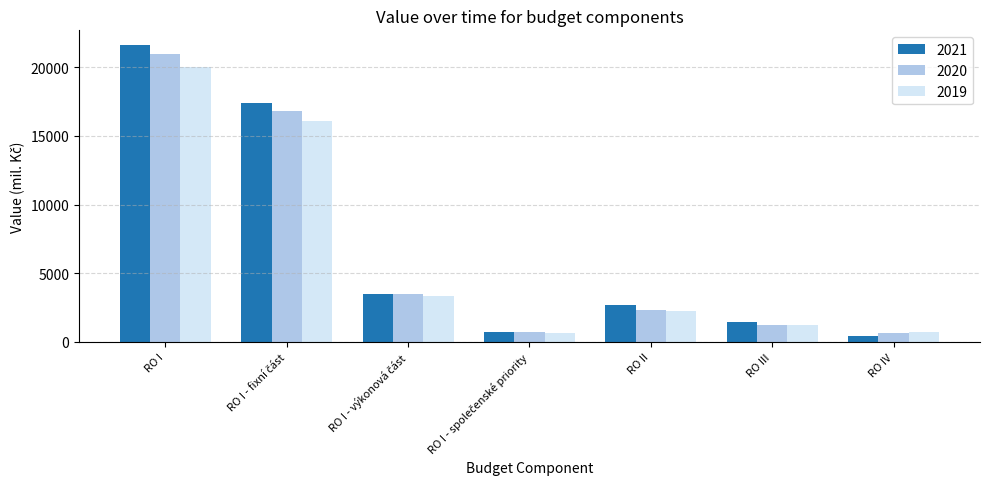

How many groups of bars are there?

7